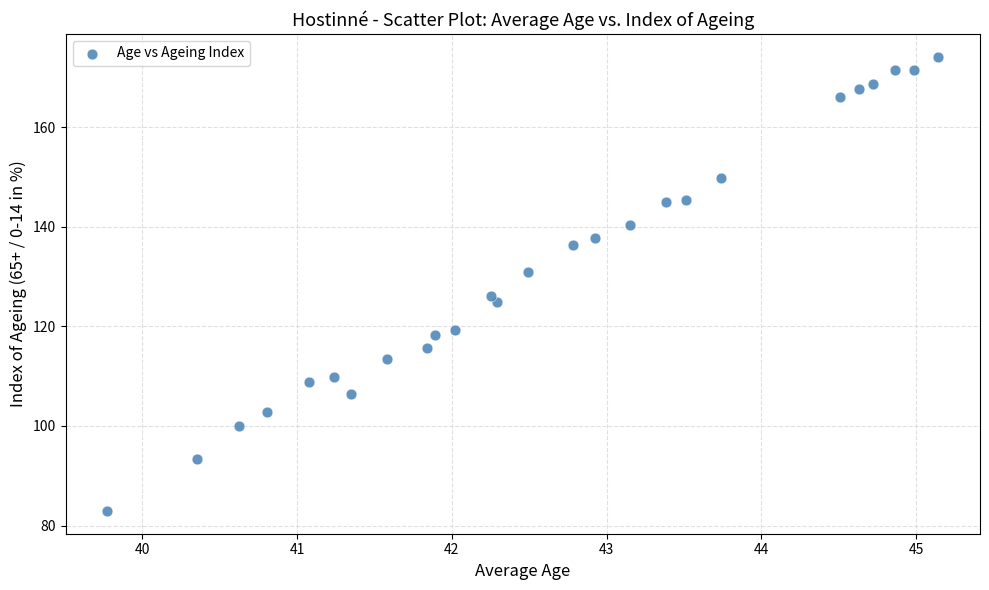

What is the range of Y values (max minus min)?

91.2